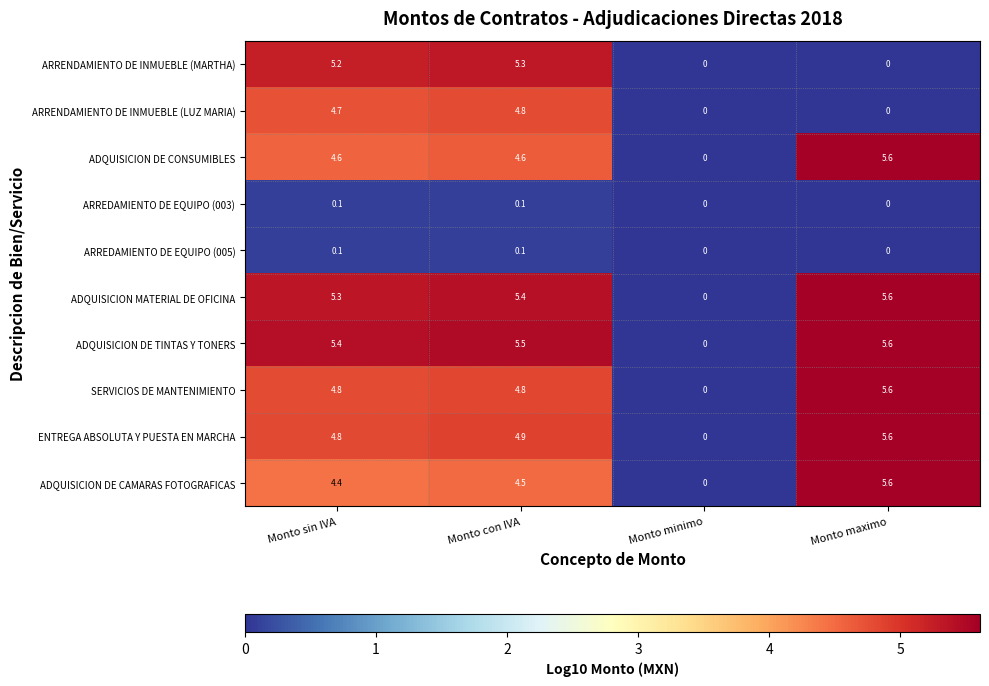

Is it true that ENTREGA ABSOLUTA Y PUESTA EN MARCHA equals 0.0 at Monto minimo?

True